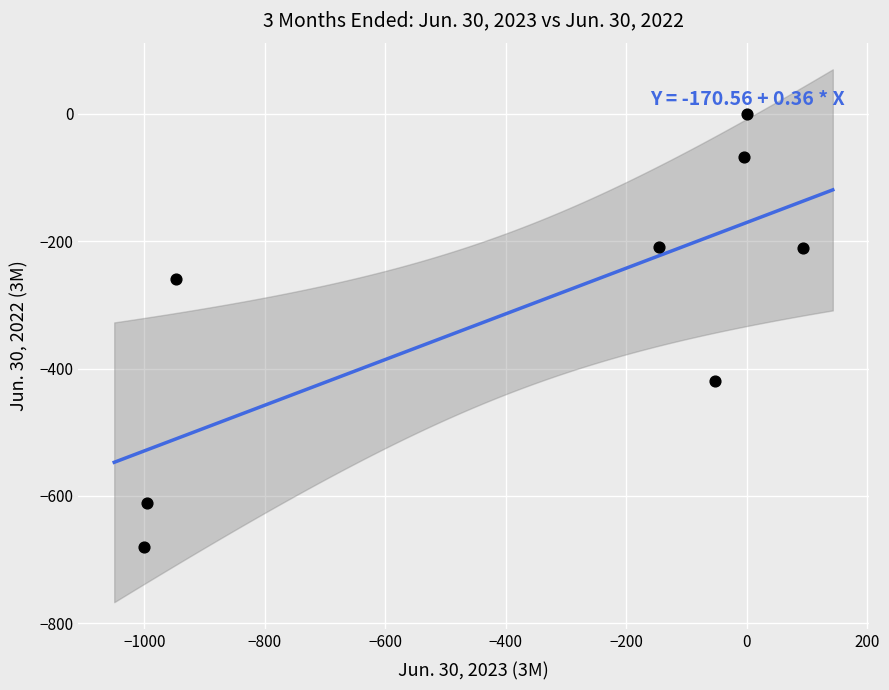

What is the range of X values (max minus min)?

1093.0